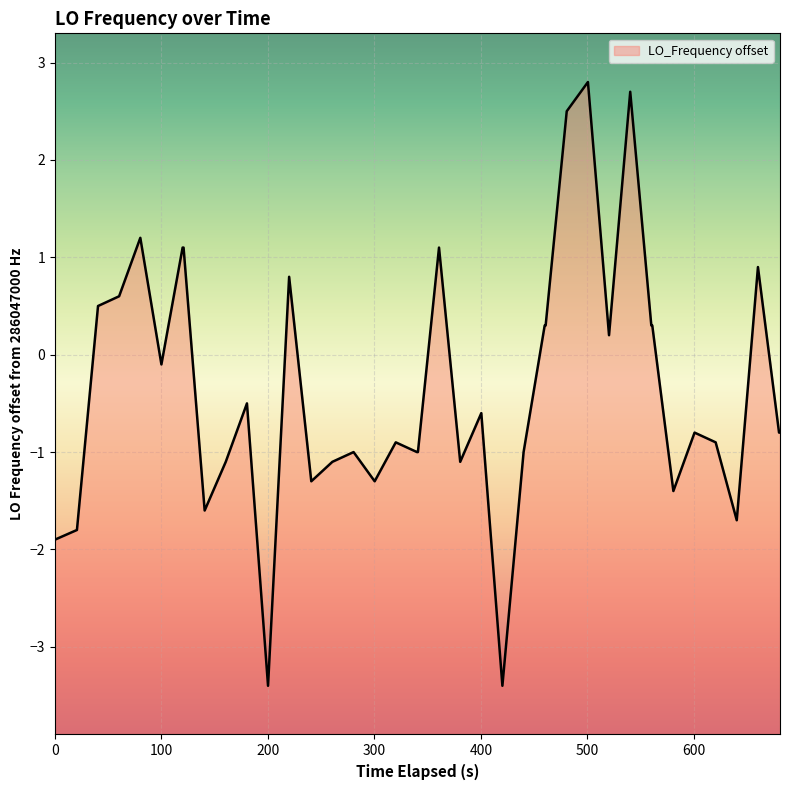

What is the difference between the second highest and second lowest values?

6.1